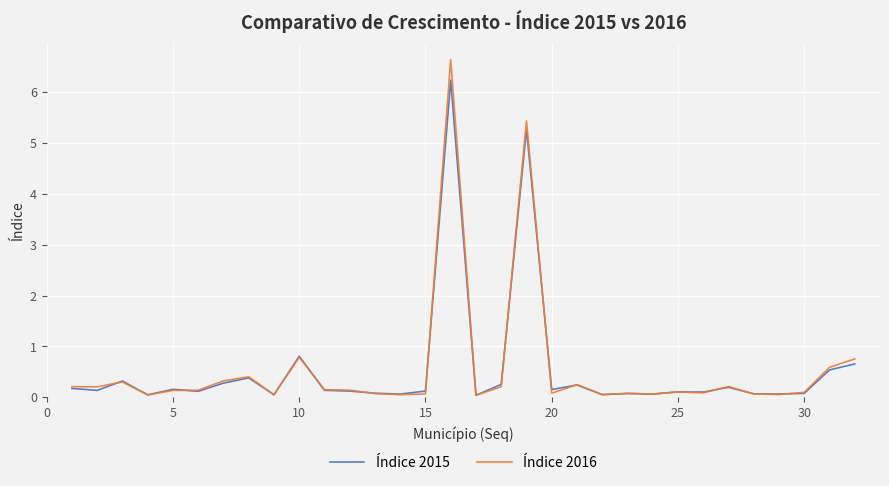

What is the greatest value displayed?

6.6